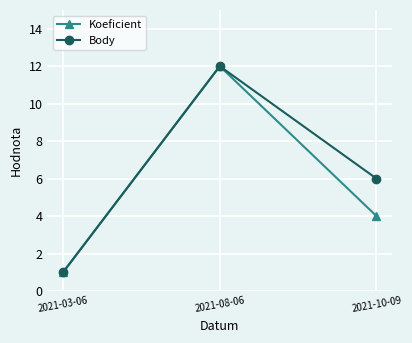

How many values in the Body series are below 6?

1